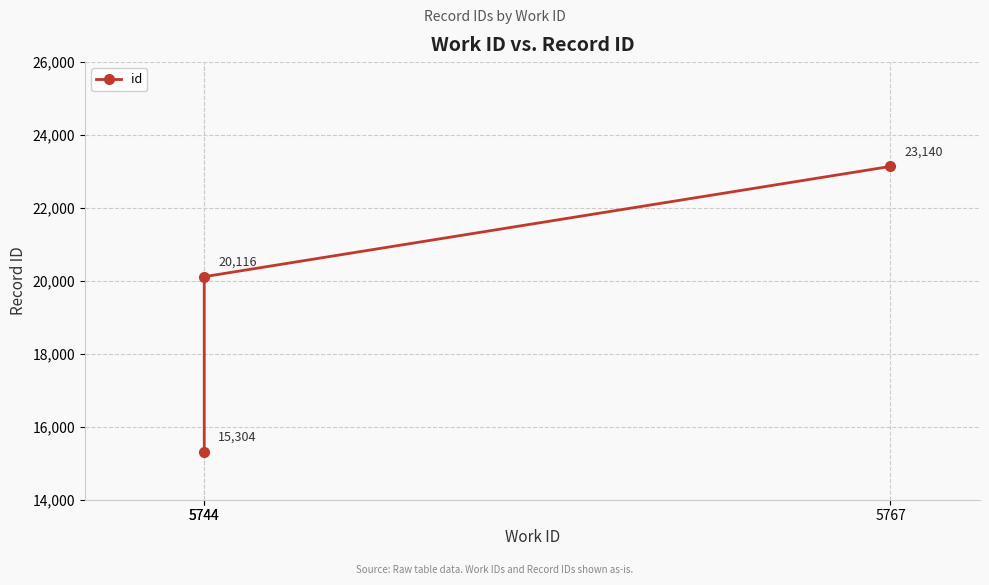

What is the sum of the values at 5744 and 5744?

35420